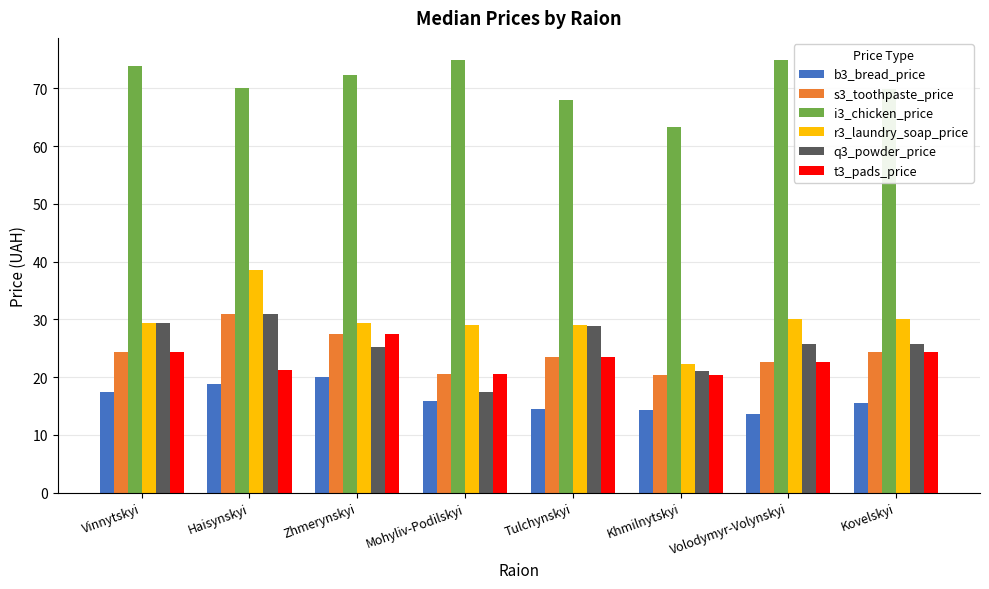

What is the sum of all b3_bread_price values?

130.2